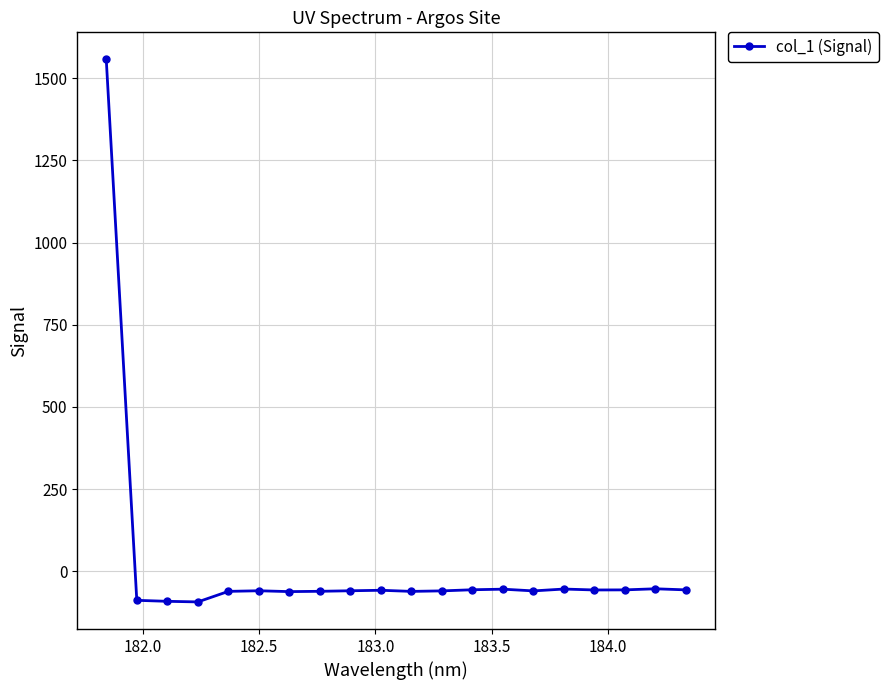

What is the difference between the maximum and minimum values?

1649.6